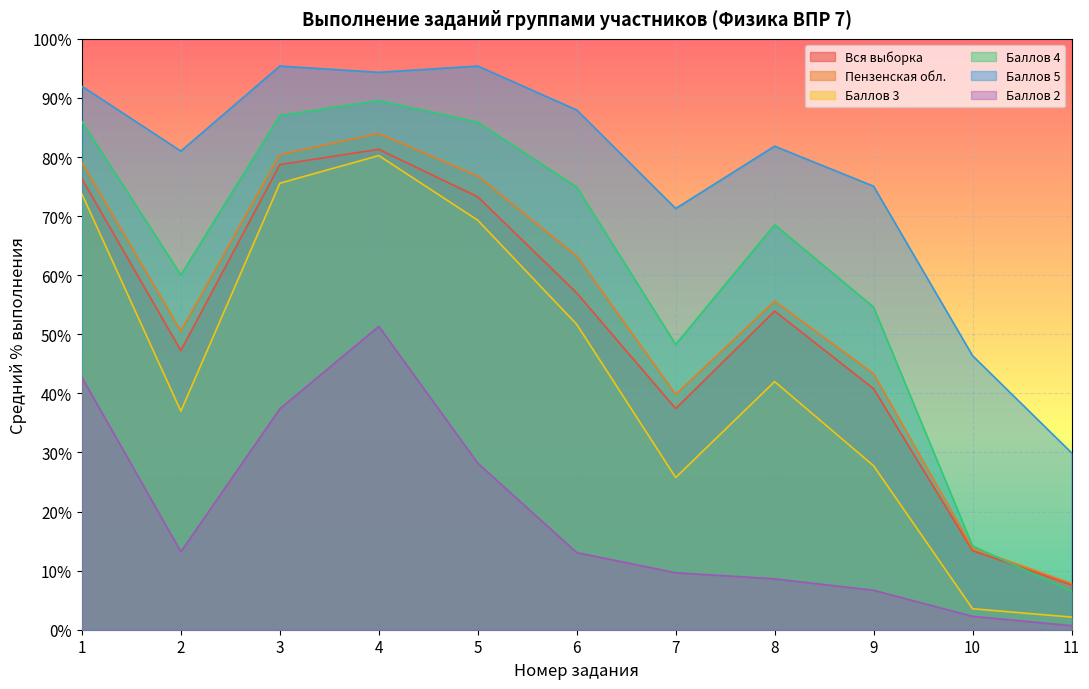

What is the spread (max minus min) of values at 9?

68.4